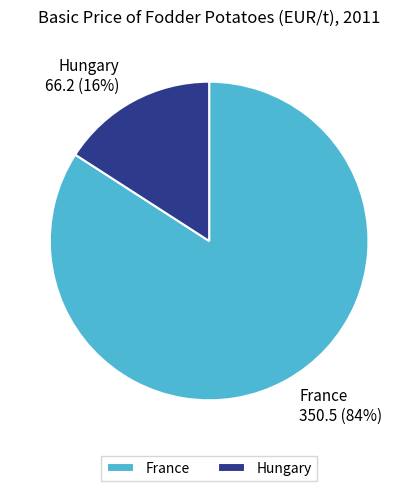

Which has a higher value, France or Hungary?

France